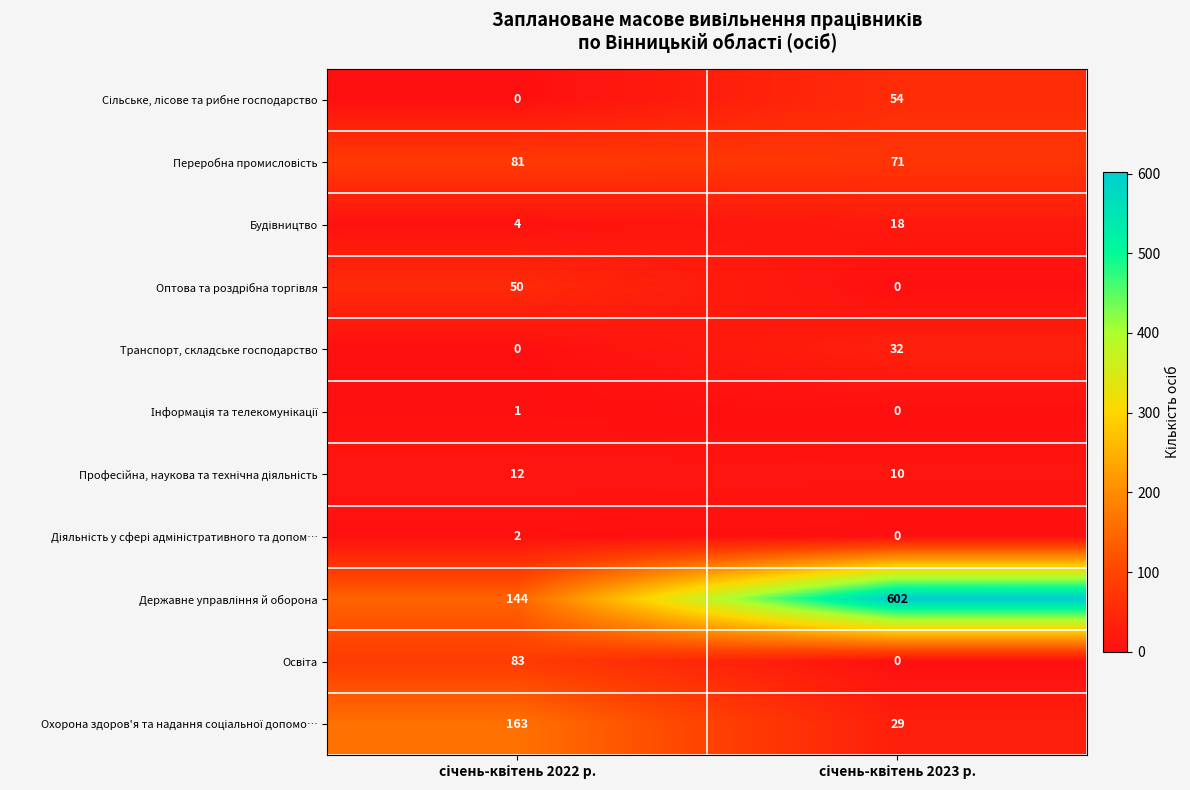

At how many categories does at least one series exceed 400?

1